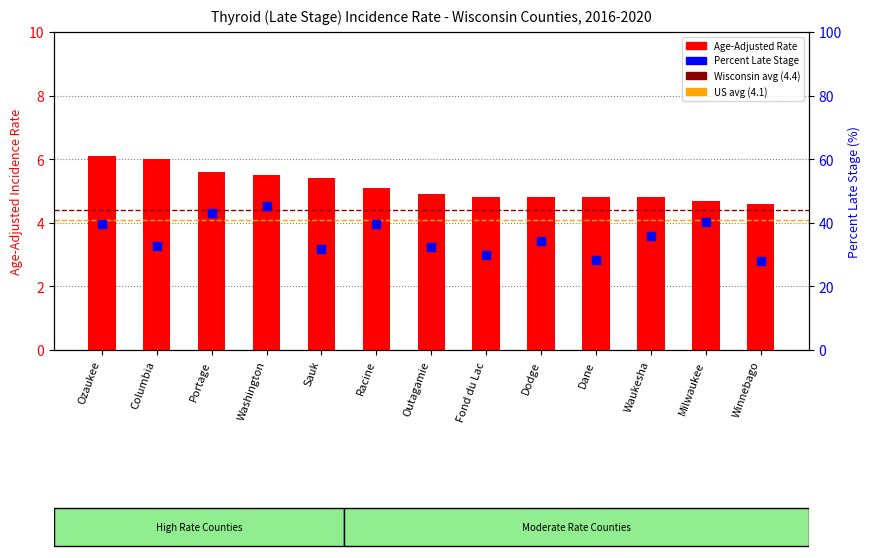

Which series contains the highest Y value?

Percent Late Stage